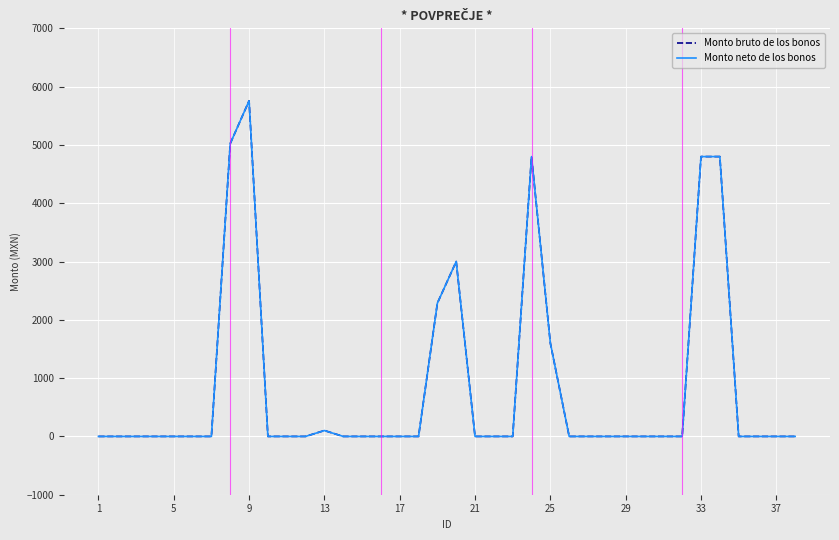

Does the chart have visible grid lines?

Yes